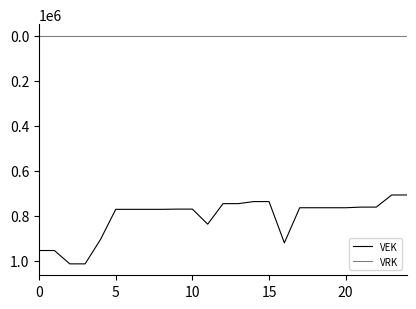

How many distinct data groups are displayed?

2